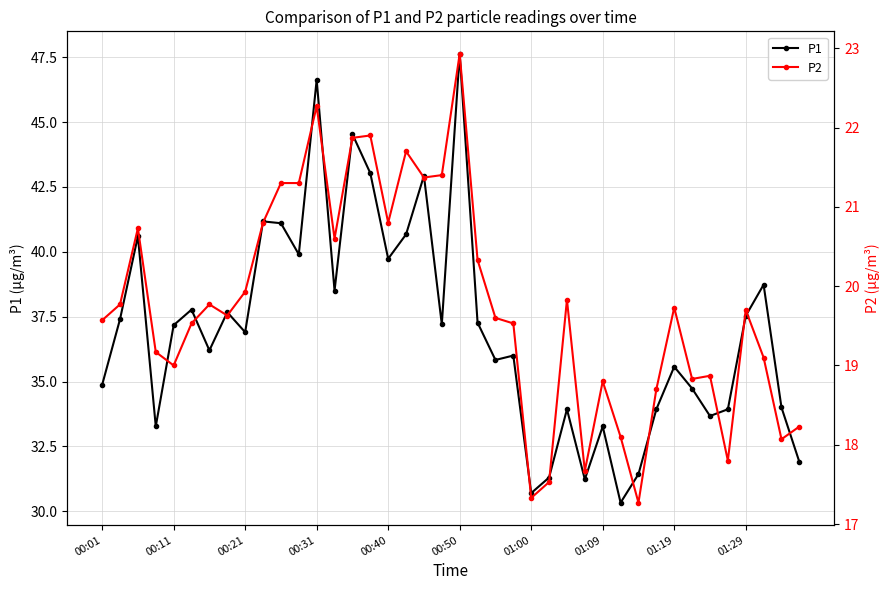

What are all the series names shown in the legend?

P1, P2